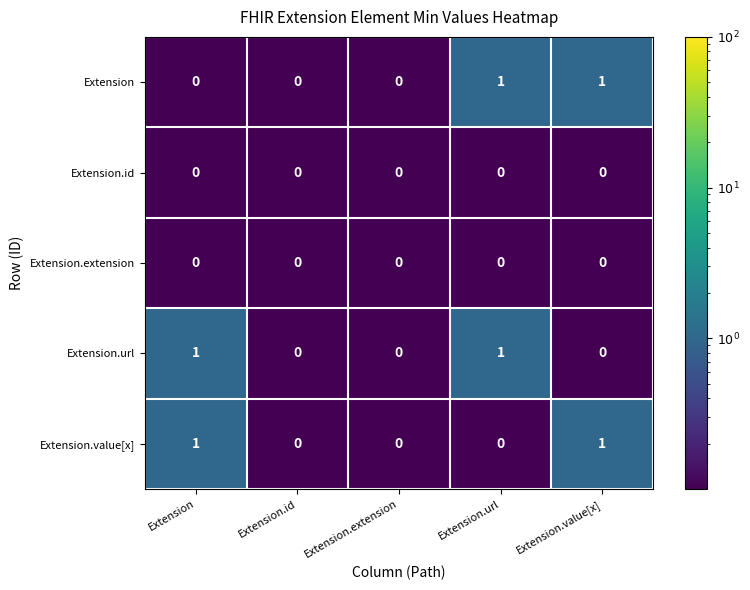

How many Extension values are between 0 and 1?

5